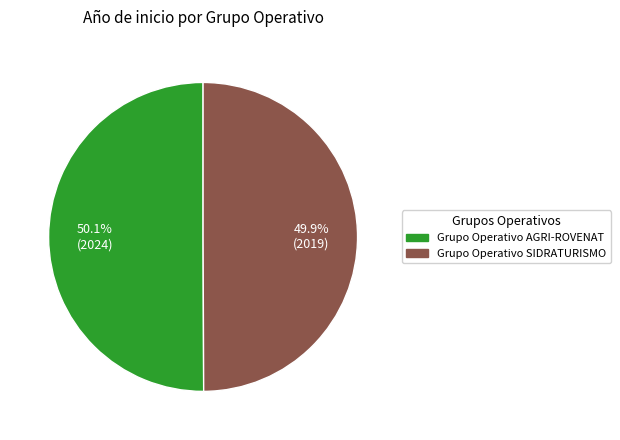

Is there any slice that represents more than half of the pie?

Yes